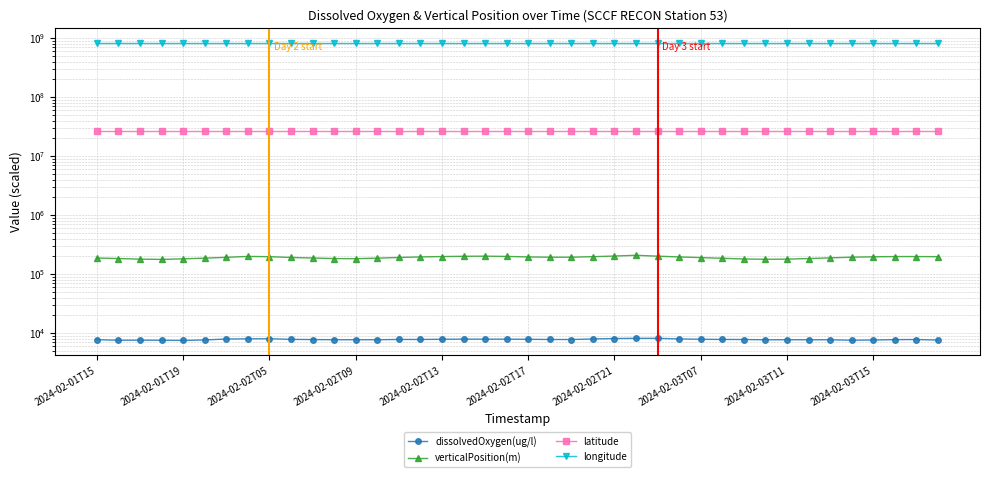

What is the minimum value for latitude?

26649300.0